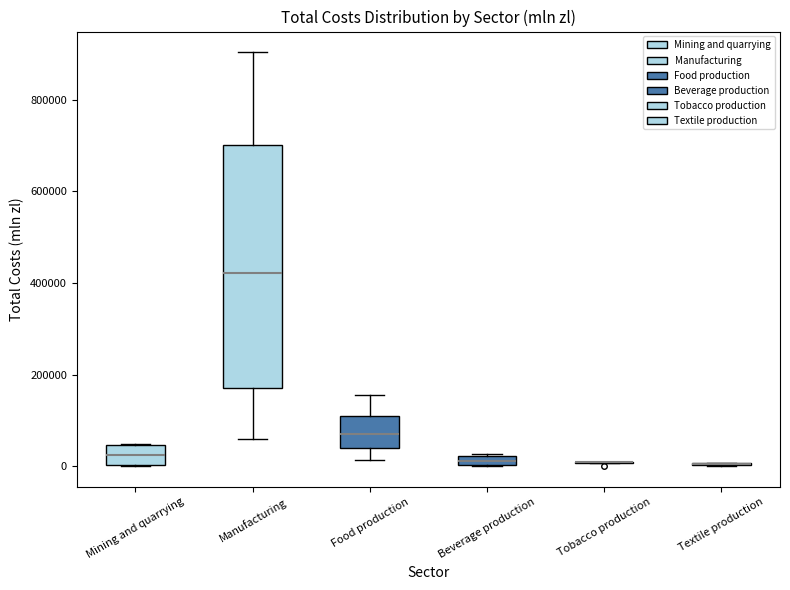

Where does the upper whisker of the box for Manufacturing end on the y-axis? The values are not printed on the chart, so give them approximately, as read against the axis.

900000